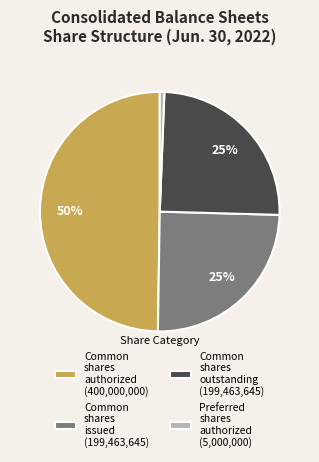

To the nearest percent, what portion does Common shares outstanding (199,463,645) represent?

25%